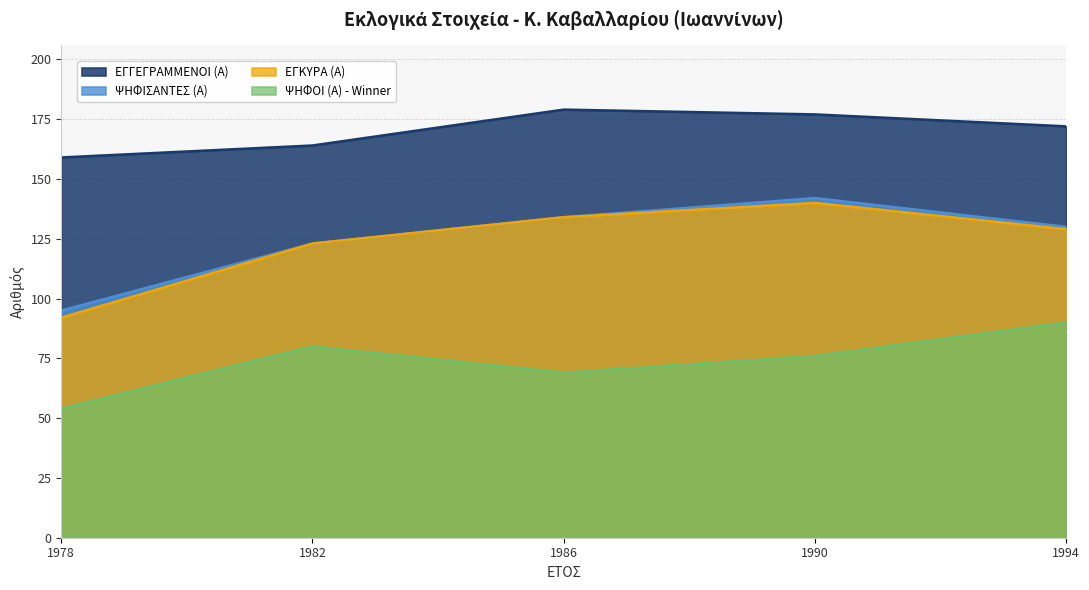

What is the value of the ΕΓΓΕΓΡΑΜΜΕΝΟΙ (Α) point at the 5th from the left?

172